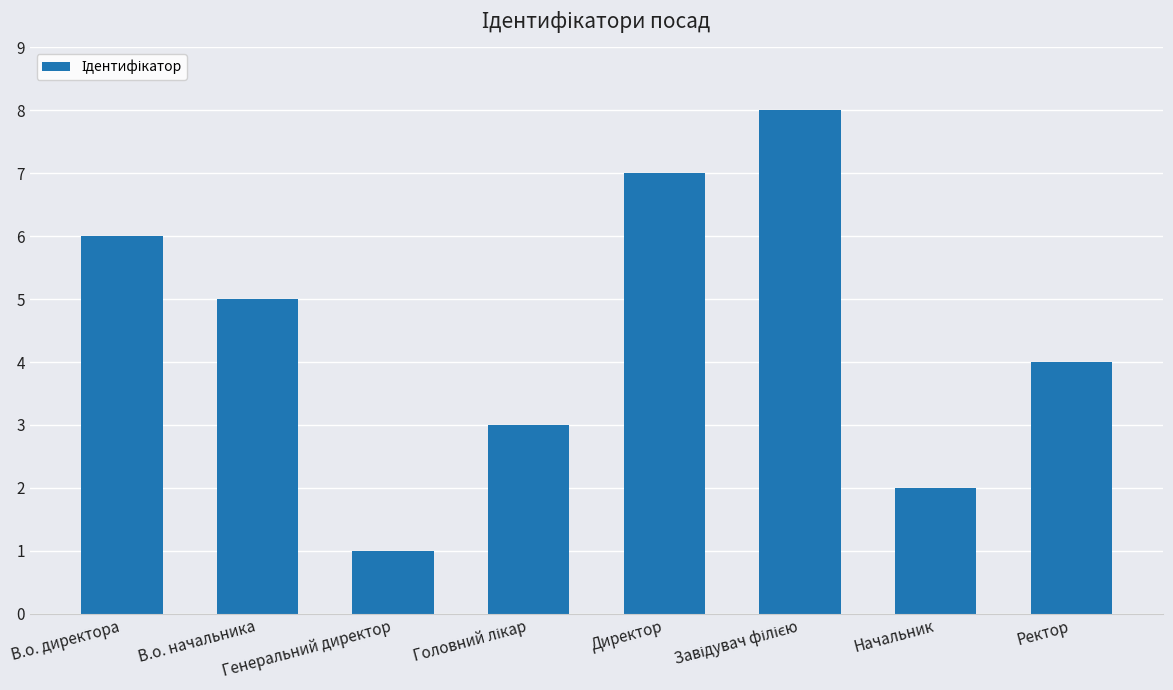

Count the number of data series in this chart.

1